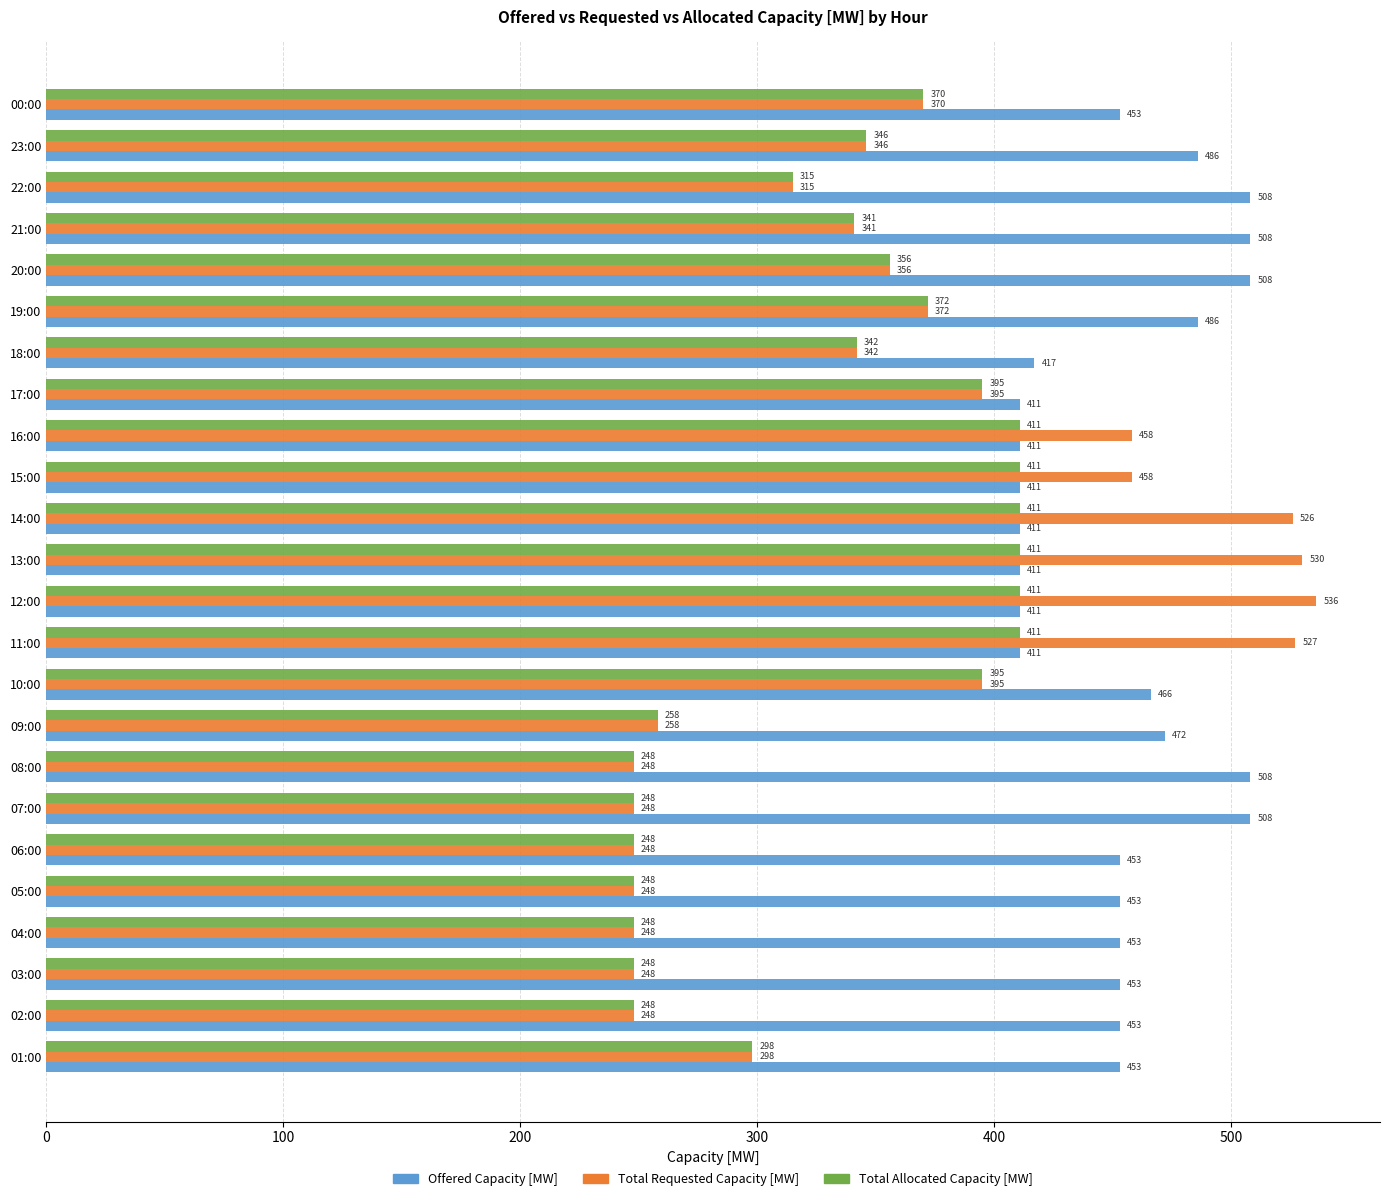

What is the spread (max minus min) of values at 19:00?

114